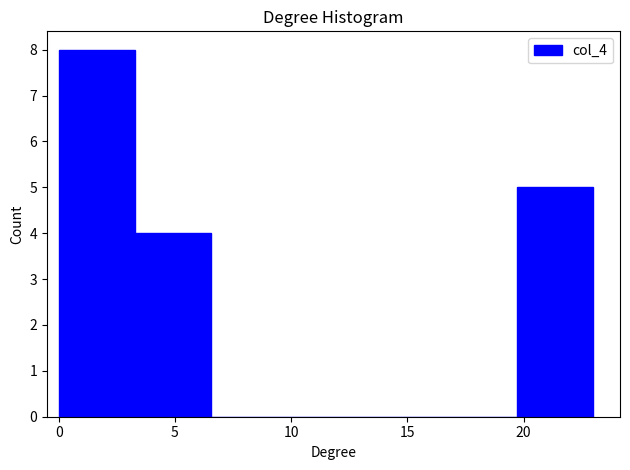

Reading left to right, transcribe this chart: for each bar, give the range it covers on the x-axis and its height. Neither the bar edges nor the heights are printed on the chart, so give them approximately, as read against the axes.

0.0 to 3.5: 8
3.5 to 6.5: 4
6.5 to 10.0: 0
10.0 to 13.0: 0
13.0 to 16.5: 0
16.5 to 19.5: 0
19.5 to 23.0: 5